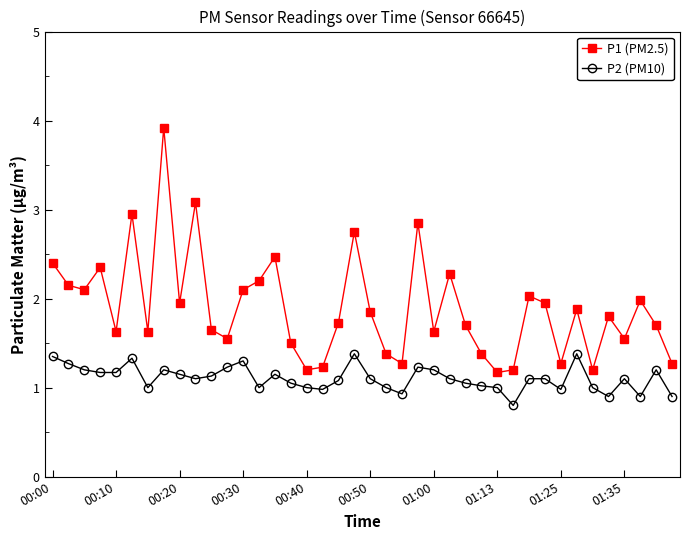

What is the sum of all P2 (PM10) values?

44.2